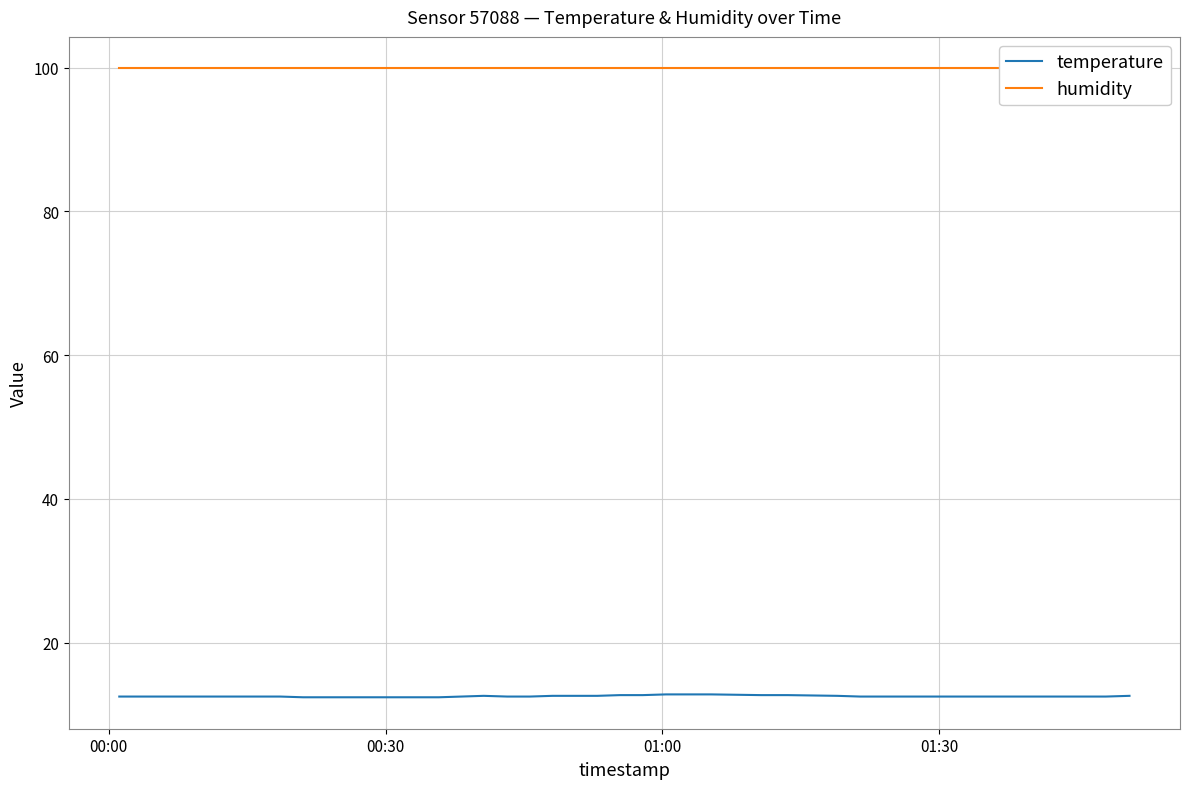

What is the maximum value for humidity?

99.9